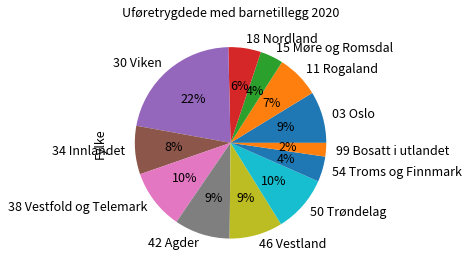

Is the sum of 54 Troms og Finnmark and 30 Viken greater than half?

No